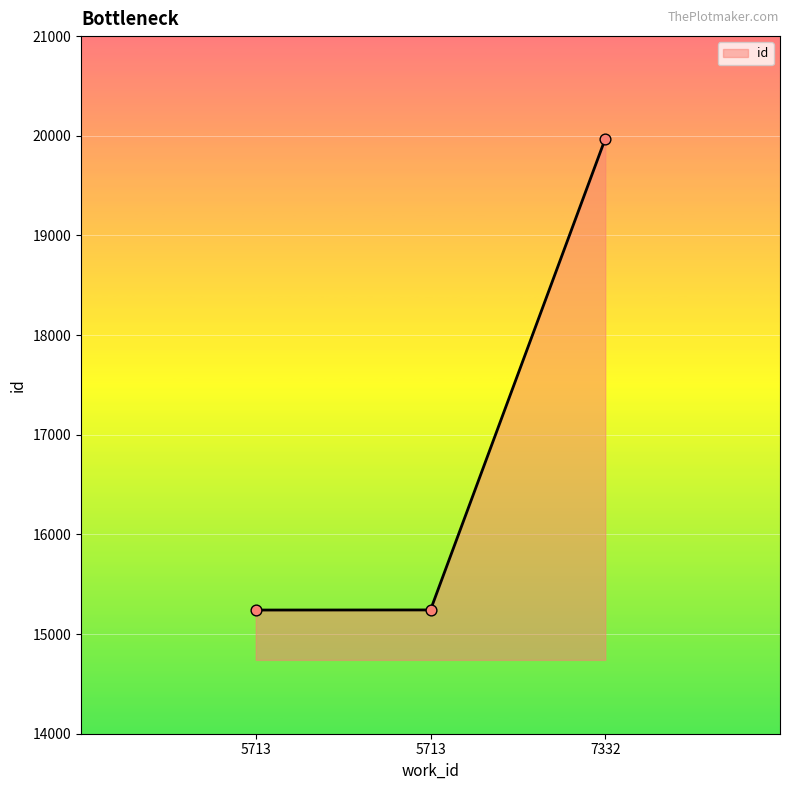

How many categories are shown in the chart?

3